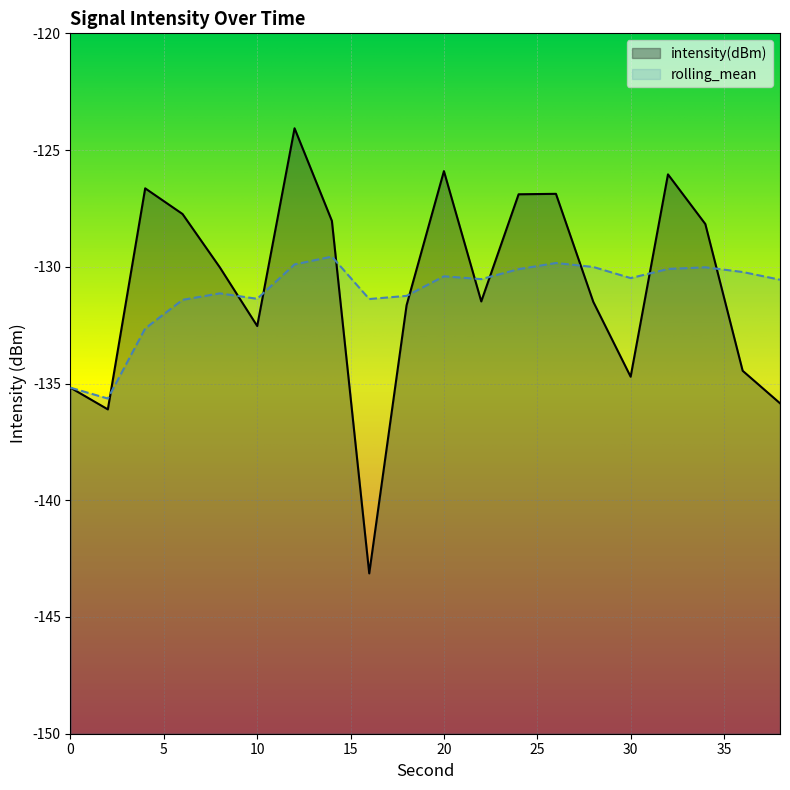

List the series in order of their overall mean, lowest first.

rolling_mean, intensity(dBm)